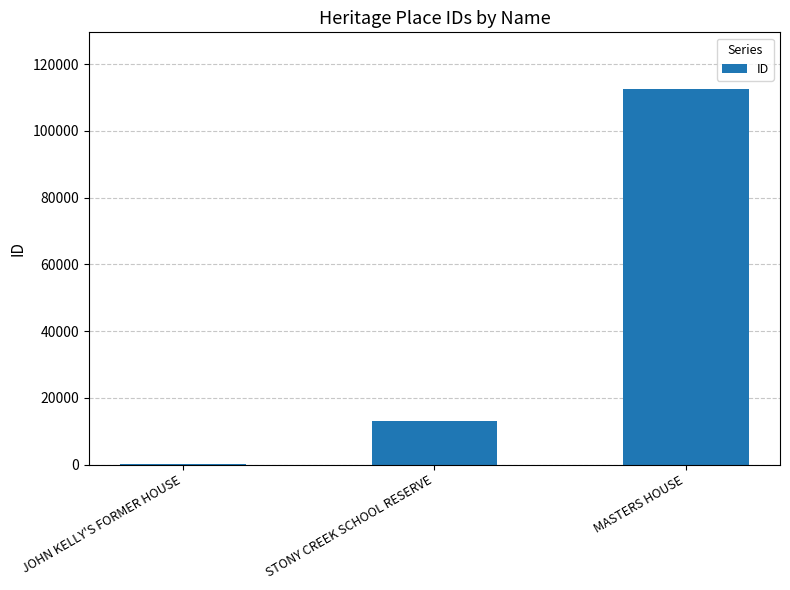

What is the greatest value displayed?

112676